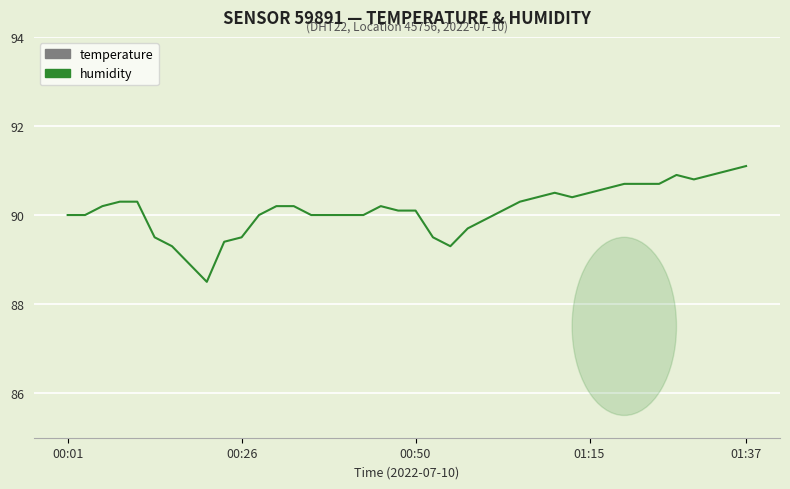

True or false: humidity and temperature cross at least once.

False